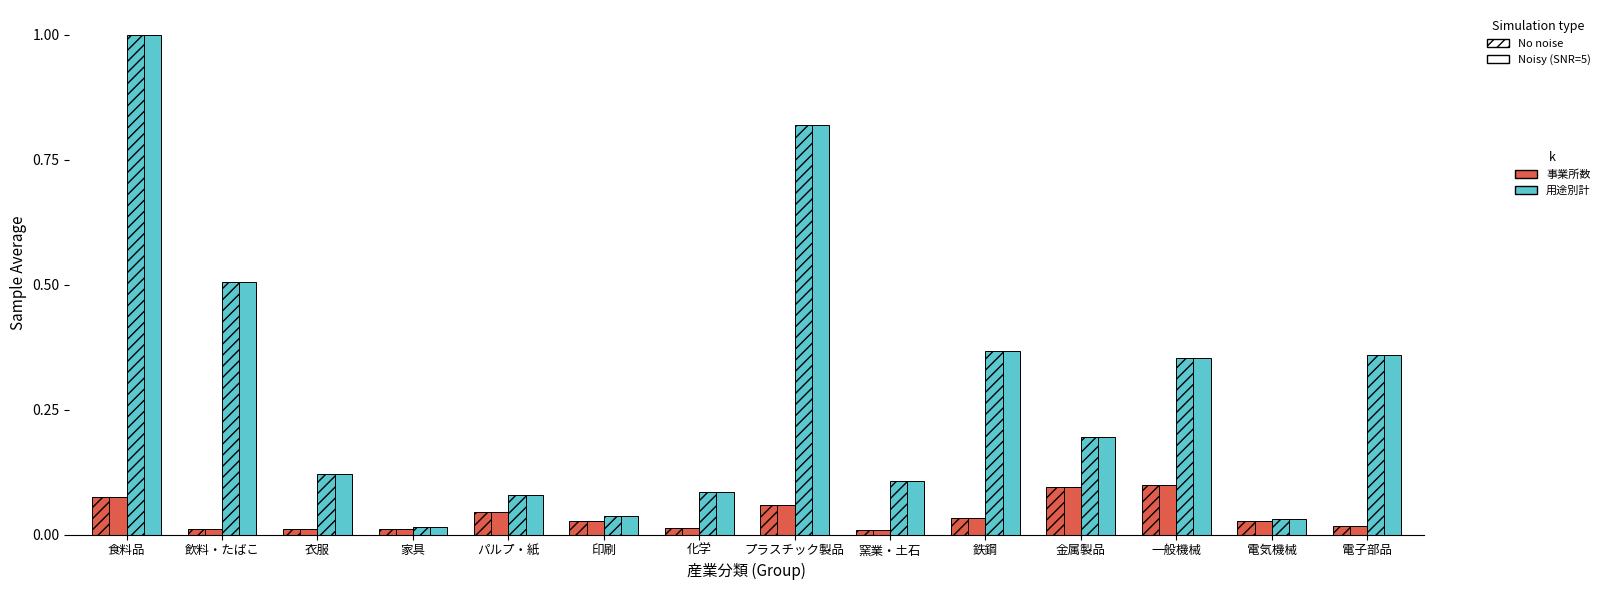

Which has a higher value, 食料品 or 一般機械?

一般機械